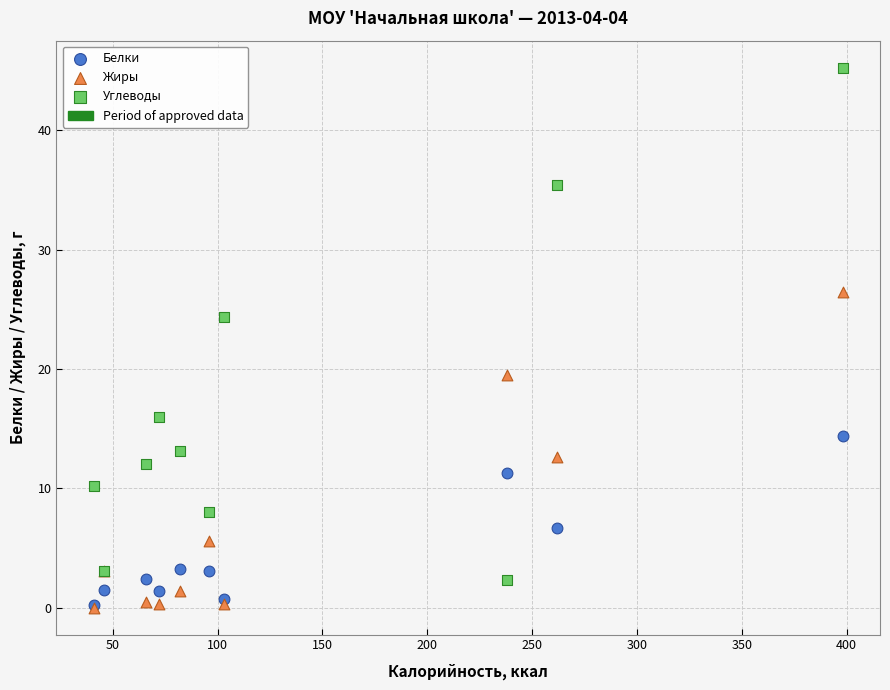

In the Углеводы series, what Y value is closest to 23?

24.4